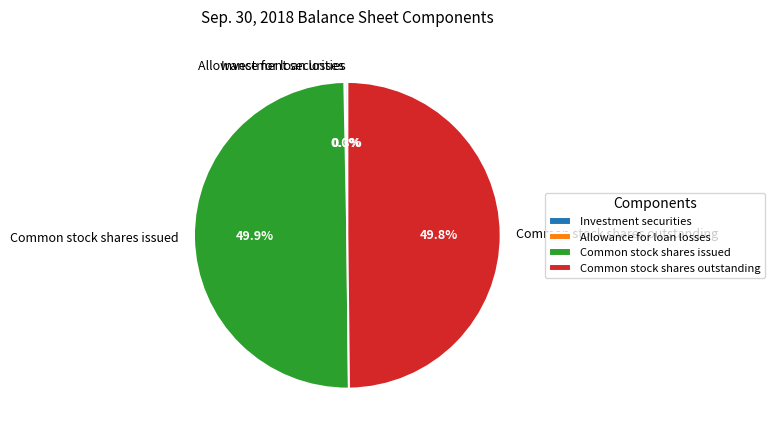

Approximately how many times larger is the value at Common stock shares issued compared to Common stock shares outstanding?

1.0